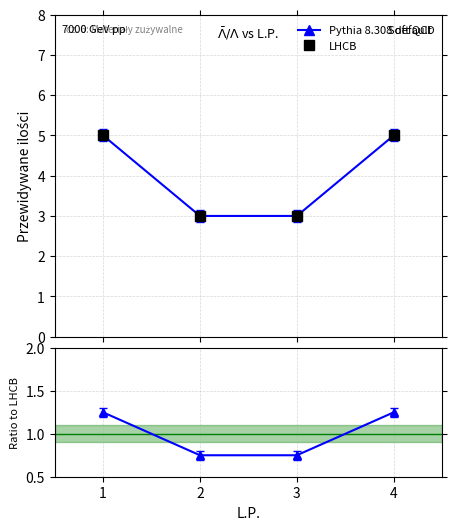

How many lines are shown in the chart?

3